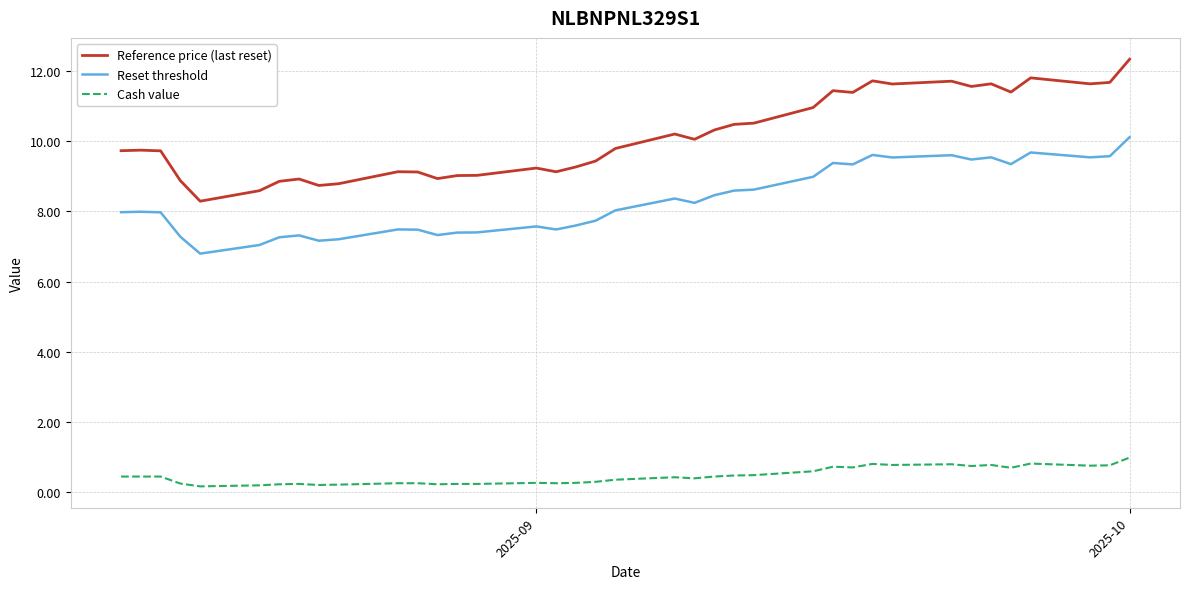

Which series has the largest total across all categories?

Reference price (last reset)